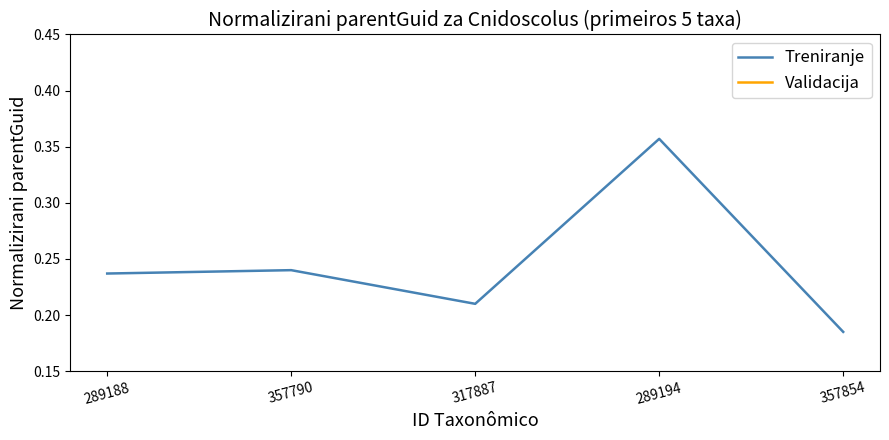

How many interior local peaks does the Validacija series have?

2